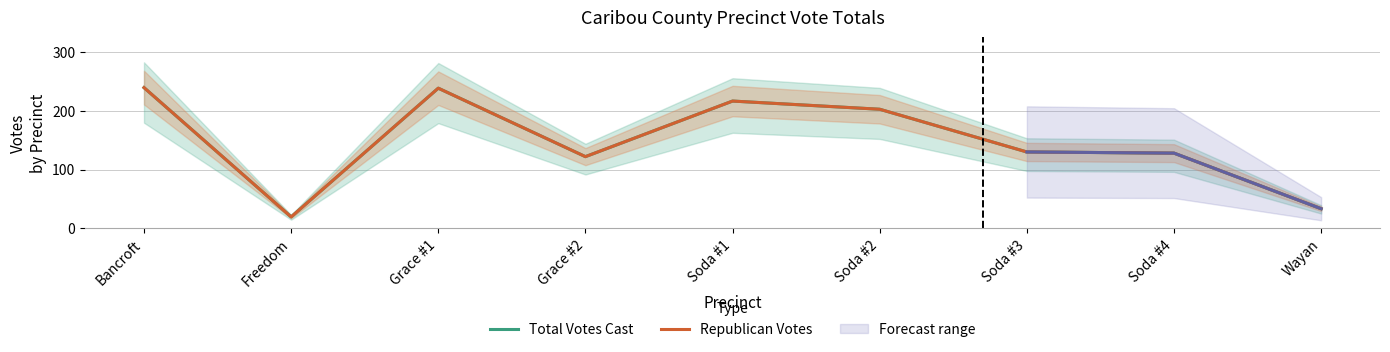

What is the difference between the Total Votes Cast values at Wayan and Freedom?

14